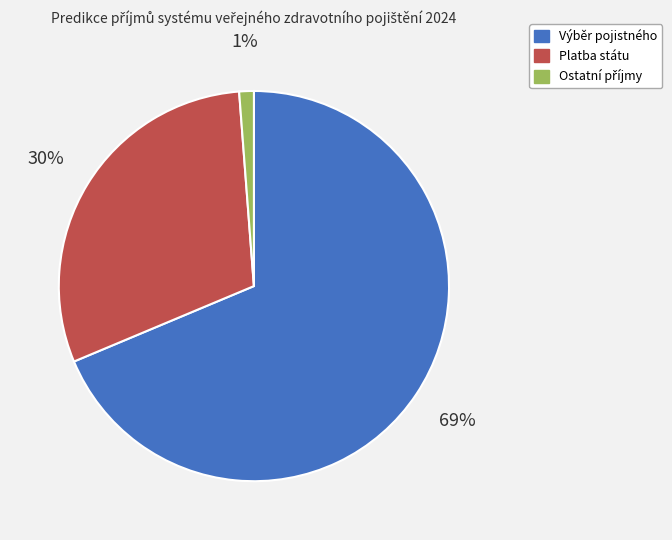

Approximately how many times larger is the value at Platba státu compared to Výběr pojistného?

0.4